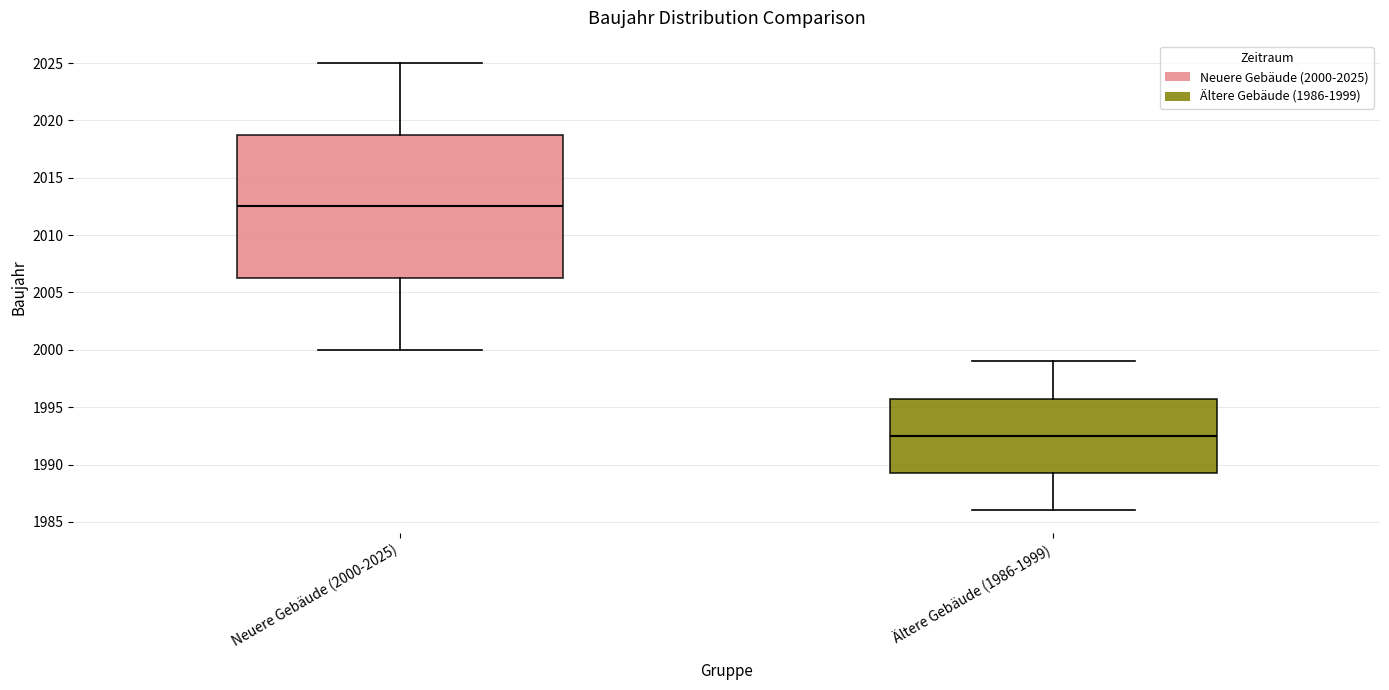

Which box is the tallest, from its lower edge to its upper edge?

Neuere Gebäude (2000-2025)